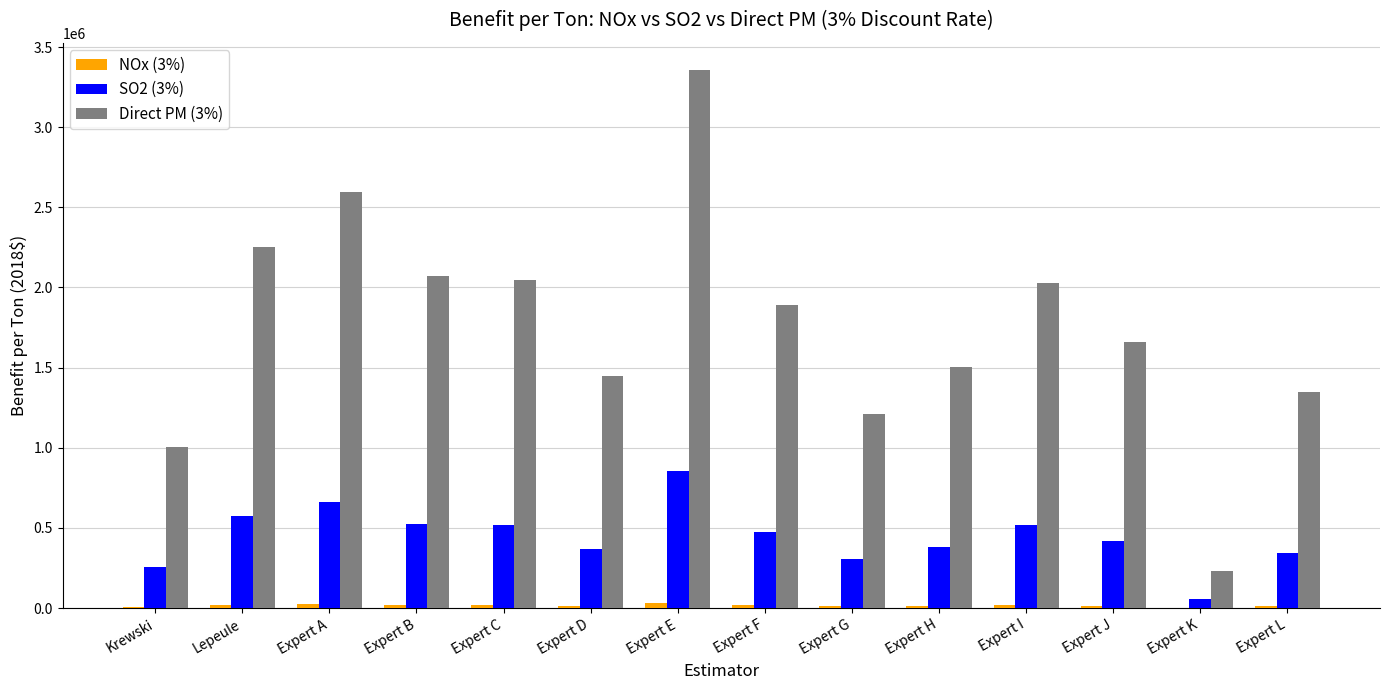

Which category has the highest value across all series?

Expert E